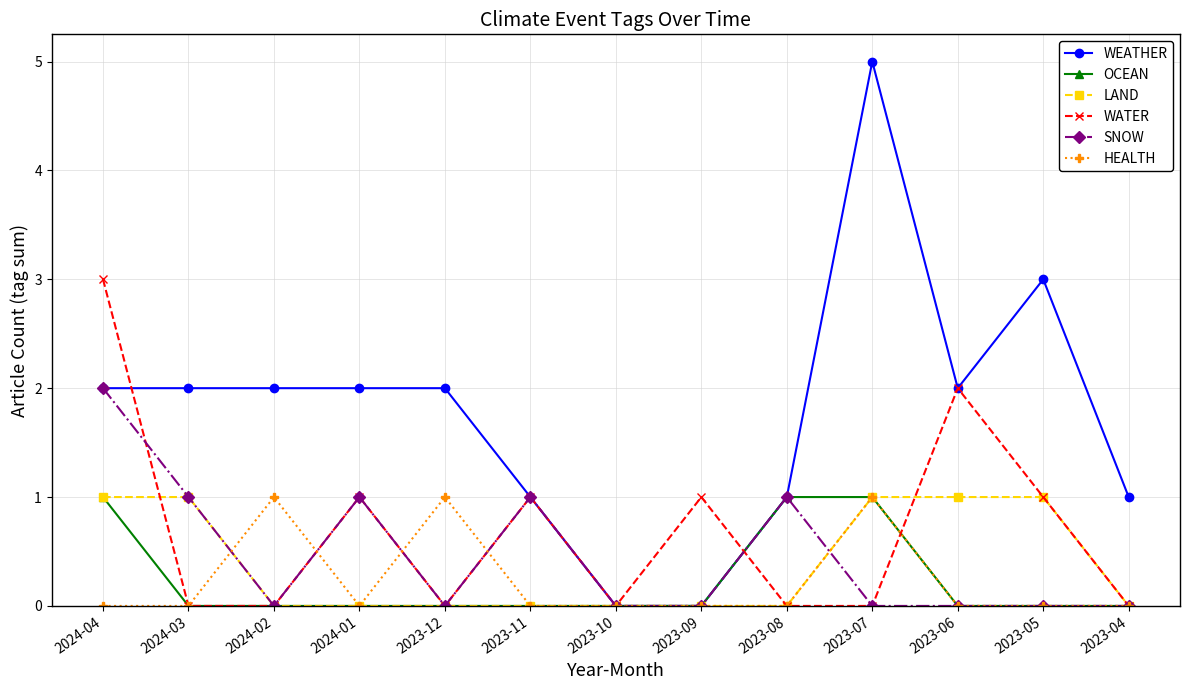

What is the difference between the maximum and second lowest values in the LAND series?

1